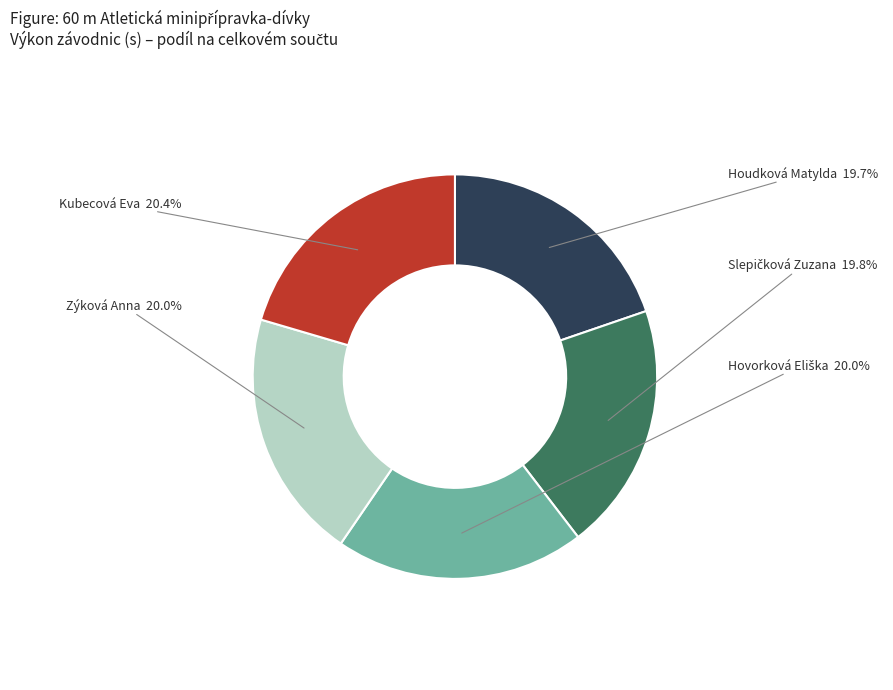

Approximately how many times larger is the value at Kubecová Eva compared to Houdková Matylda?

1.0